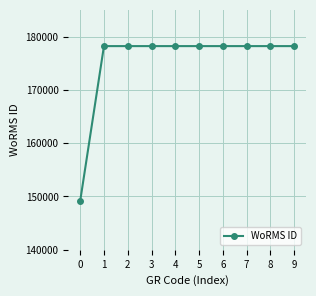

Reading left to right, list all the values displayed in this chart.

149129	178207	178207	178207	178207	178207	178207	178207	178207	178207